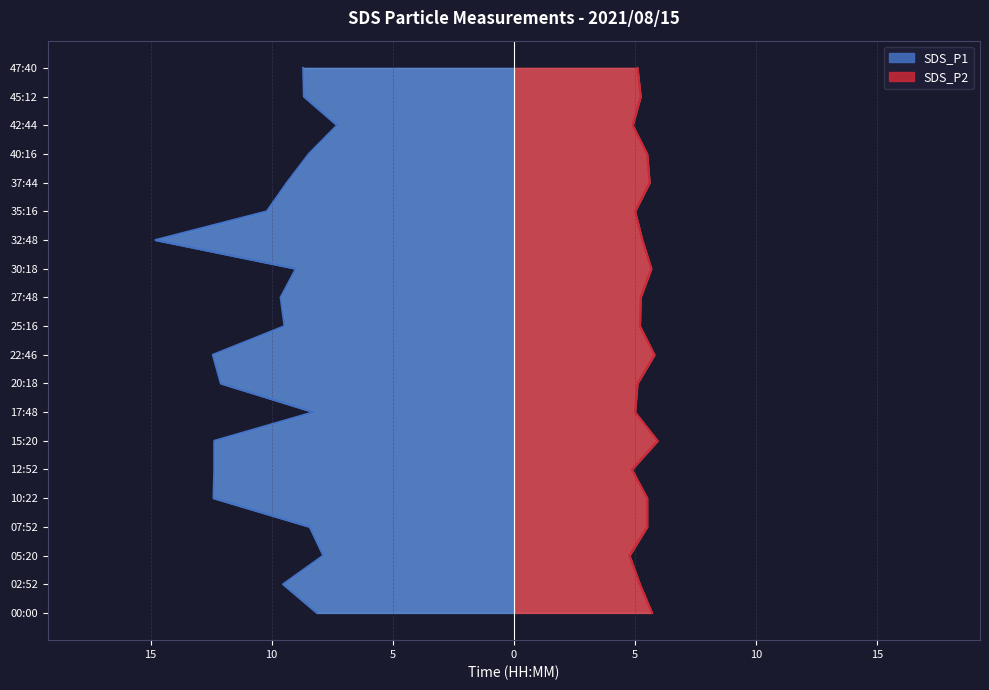

Reading left to right, list all the values displayed in this chart.

SDS_P1: 00:00=8.1	02:52=9.5	05:20=7.9	07:52=8.4	10:22=12.4	12:52=12.4	15:20=12.4	17:48=8.3	20:18=12.1	22:46=12.4	25:16=9.5	27:48=9.6	30:18=9.0	32:48=14.8	35:16=10.2	37:44=9.4	40:16=8.5	42:44=7.3	45:12=8.7	47:40=8.7
SDS_P2: 00:00=5.7	02:52=5.2	05:20=4.8	07:52=5.5	10:22=5.5	12:52=4.9	15:20=5.9	17:48=5.0	20:18=5.1	22:46=5.8	25:16=5.2	27:48=5.2	30:18=5.7	32:48=5.3	35:16=5.0	37:44=5.6	40:16=5.5	42:44=4.9	45:12=5.2	47:40=5.1